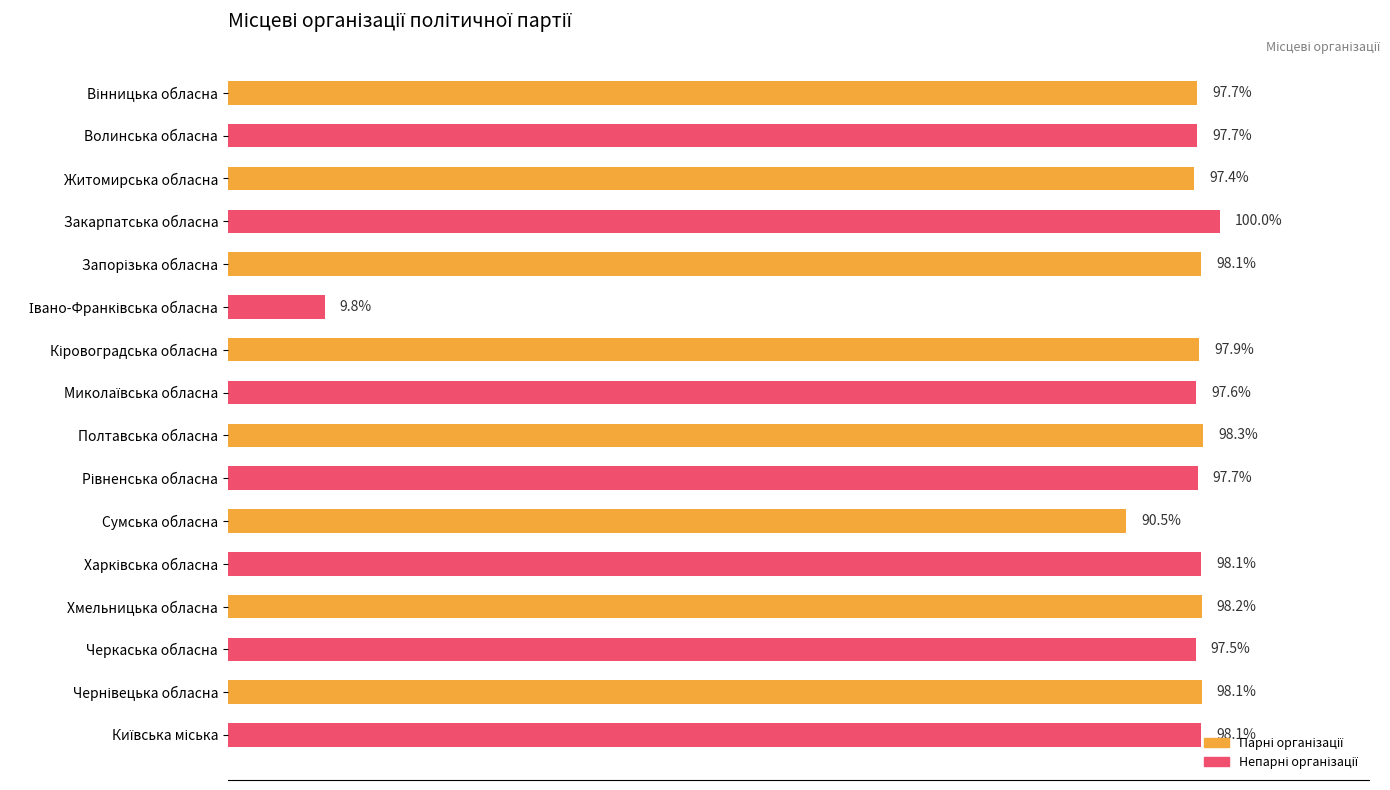

Which label corresponds to the largest value in the chart?

Закарпатська обласна